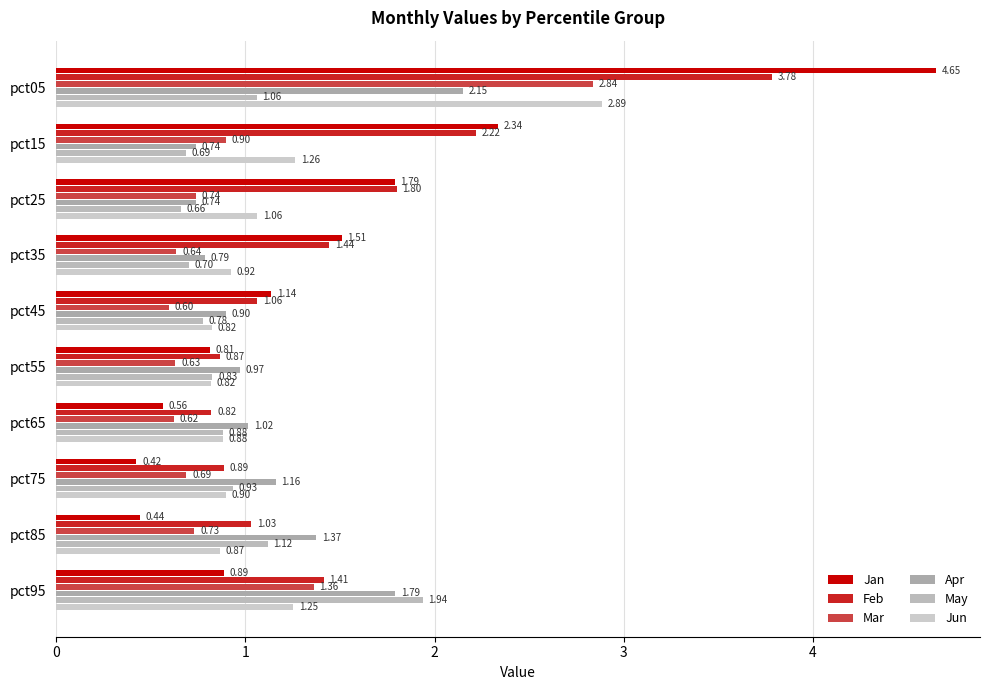

How many categories are shown in the chart?

10